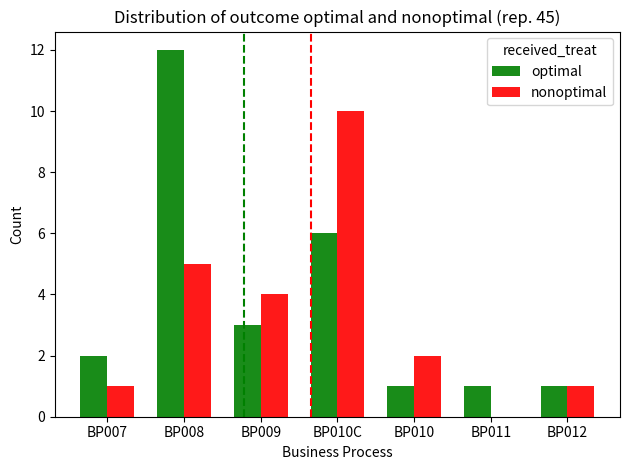

The value of optimal at BP009 is 1. True or false?

False